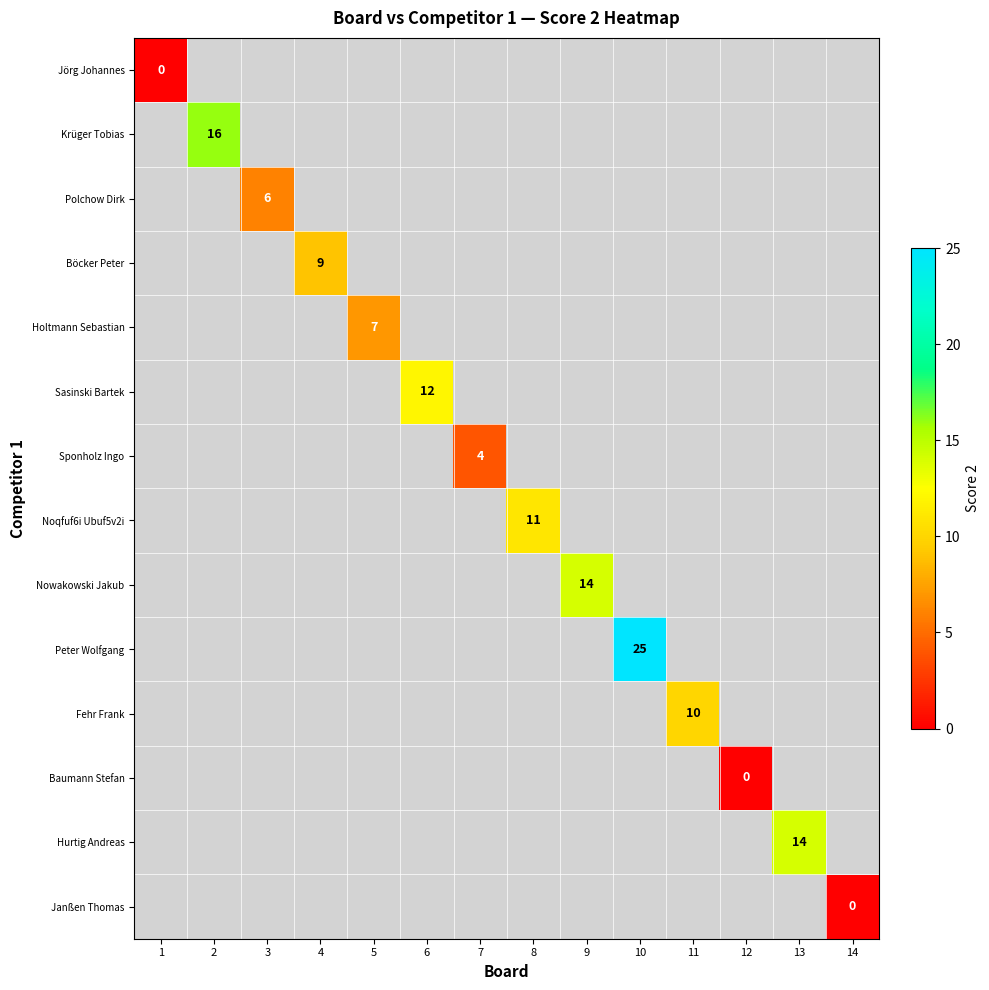

The Nowakowski Jakub series shows 14 at 9. True or false?

True